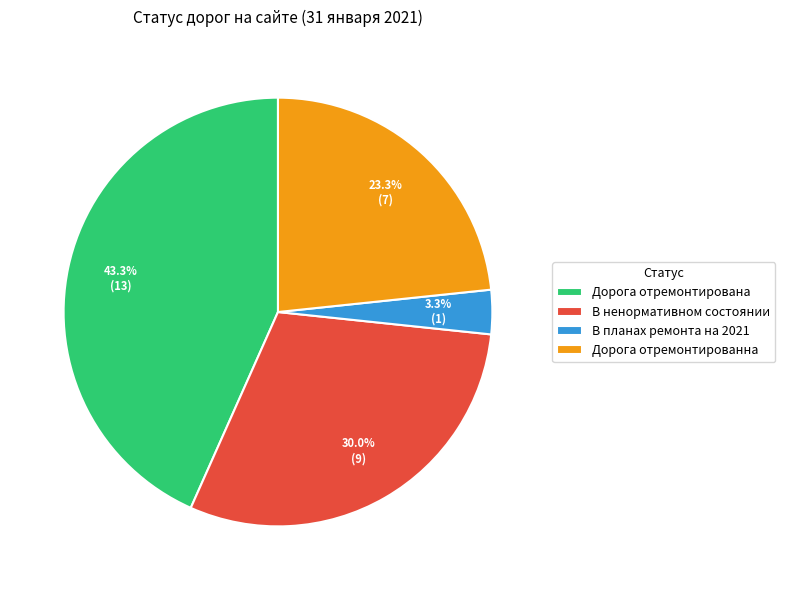

Is Дорога отремонтированна the majority of the pie?

No